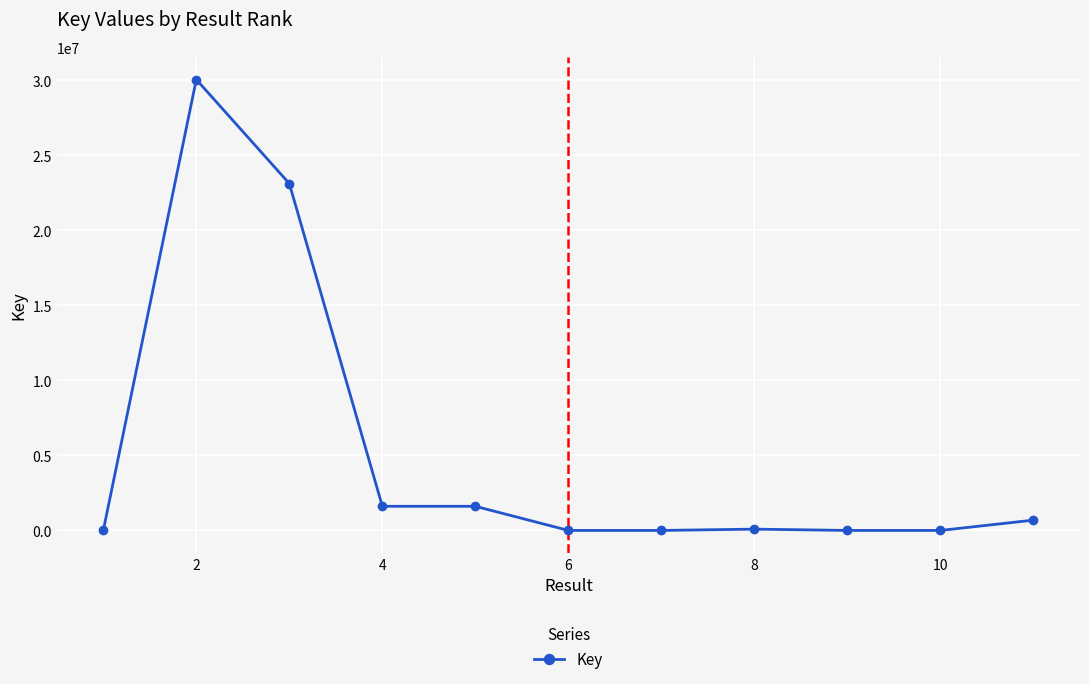

What is the average value?

5198098